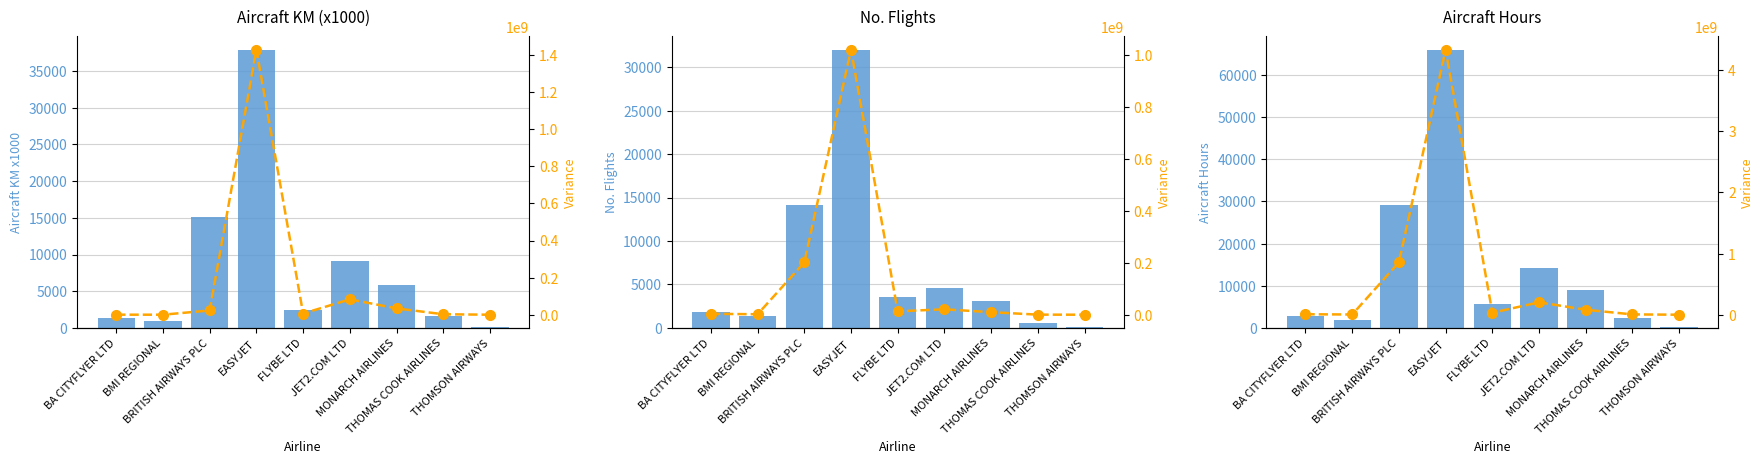

What is the difference between the no_flights values at BMI REGIONAL and JET2.COM LTD?

3234.0